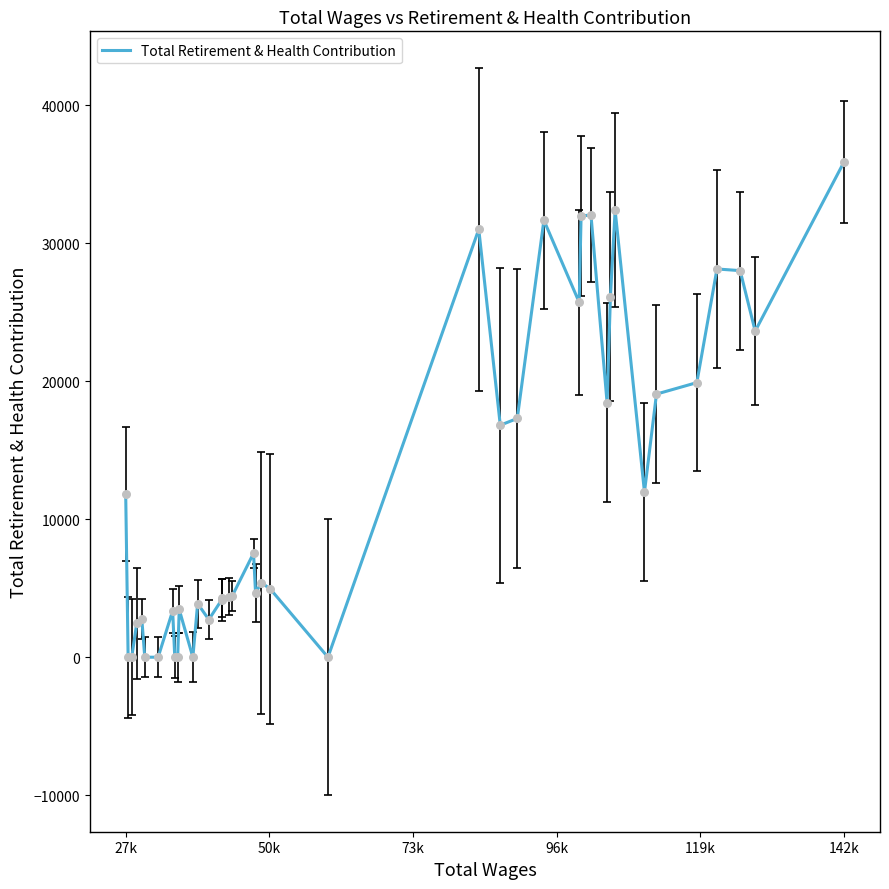

What is the maximum value shown in the chart?

35897.4